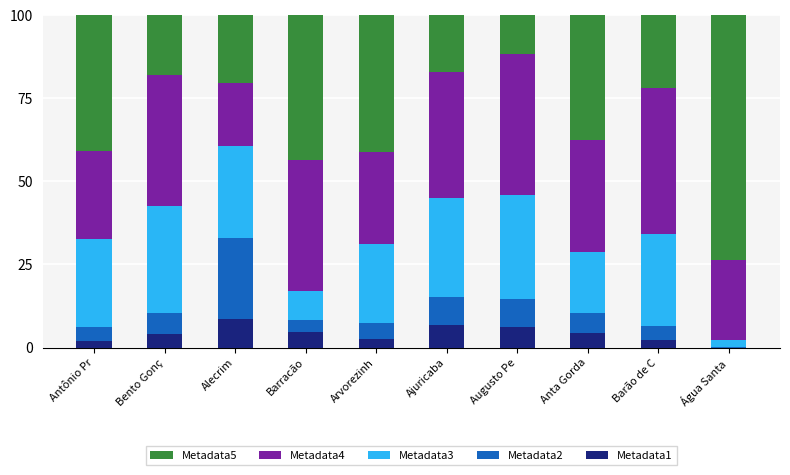

True or false: Metadata1 has a value of -4.3 at Água Santa.

False